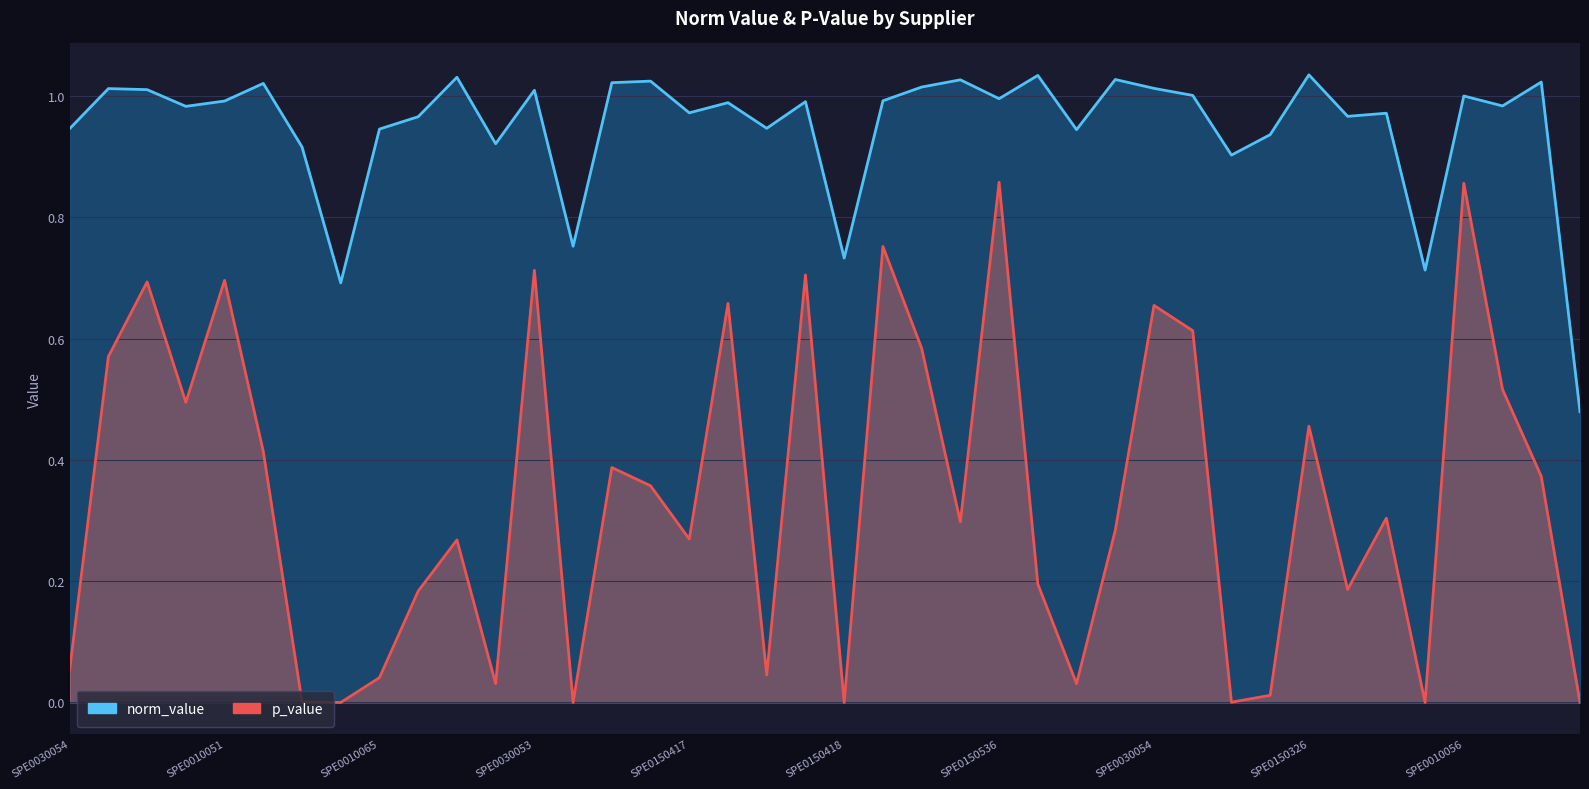

What is the total value across all series at SPE0030053?

1.7